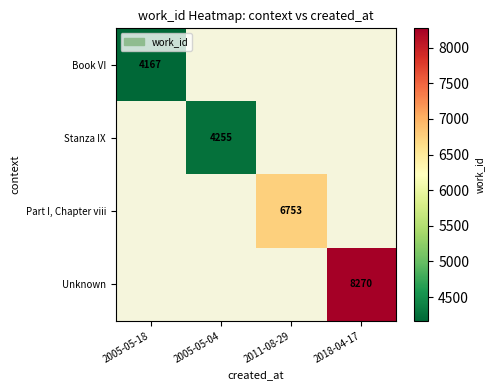

Is it true that Part I, Chapter viii equals 10105 at 2011-08-29?

False